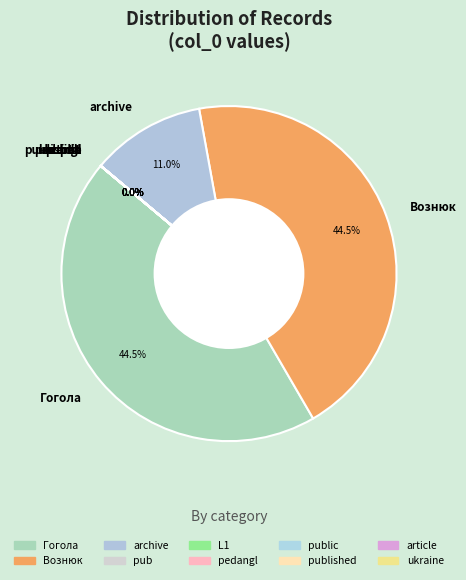

To the nearest percent, what is the average slice percentage?

10%